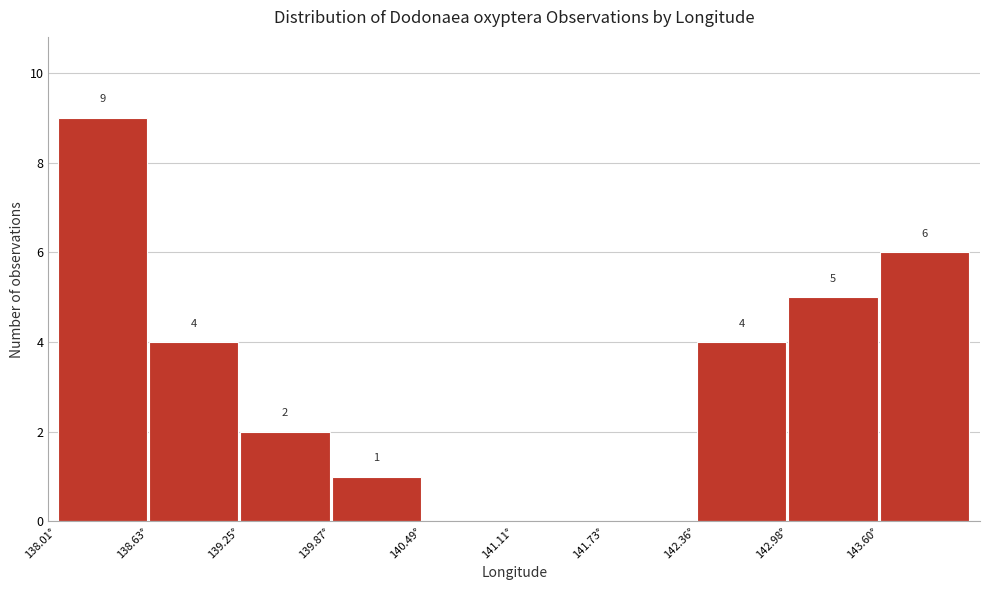

Which range on the x-axis has the tallest bar?

138.0 to 138.6